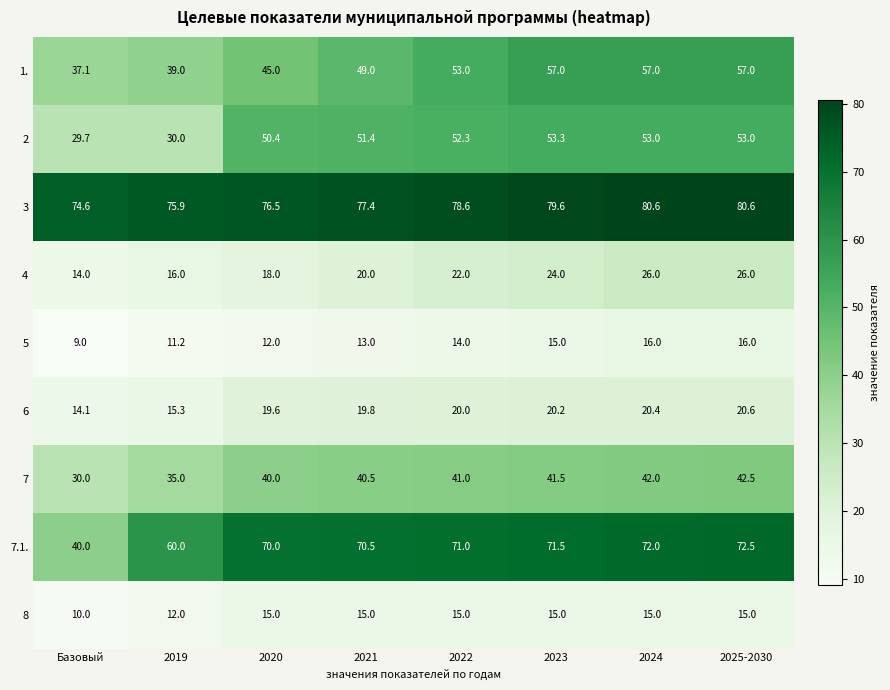

Which series has the largest total across all categories?

3